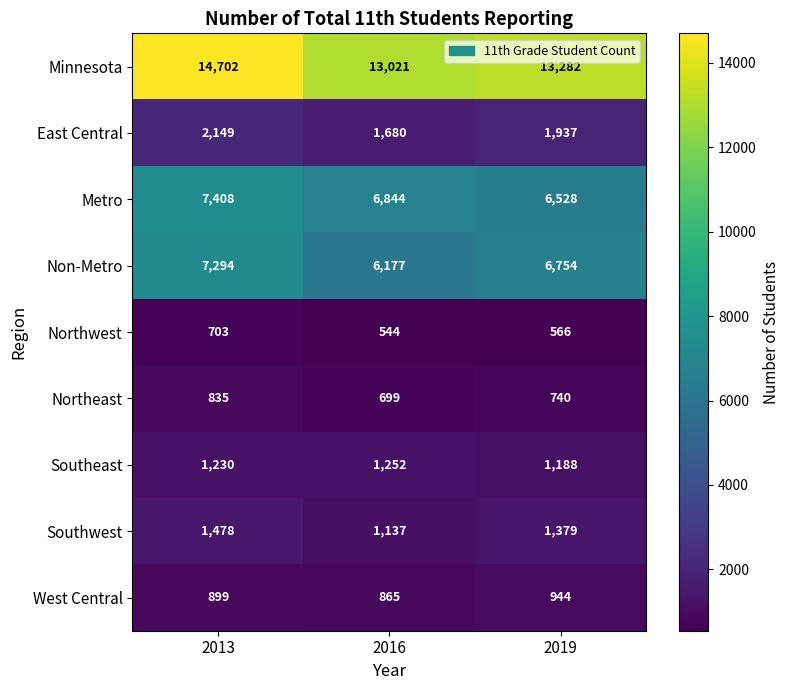

At which label does Southeast reach its peak?

2016